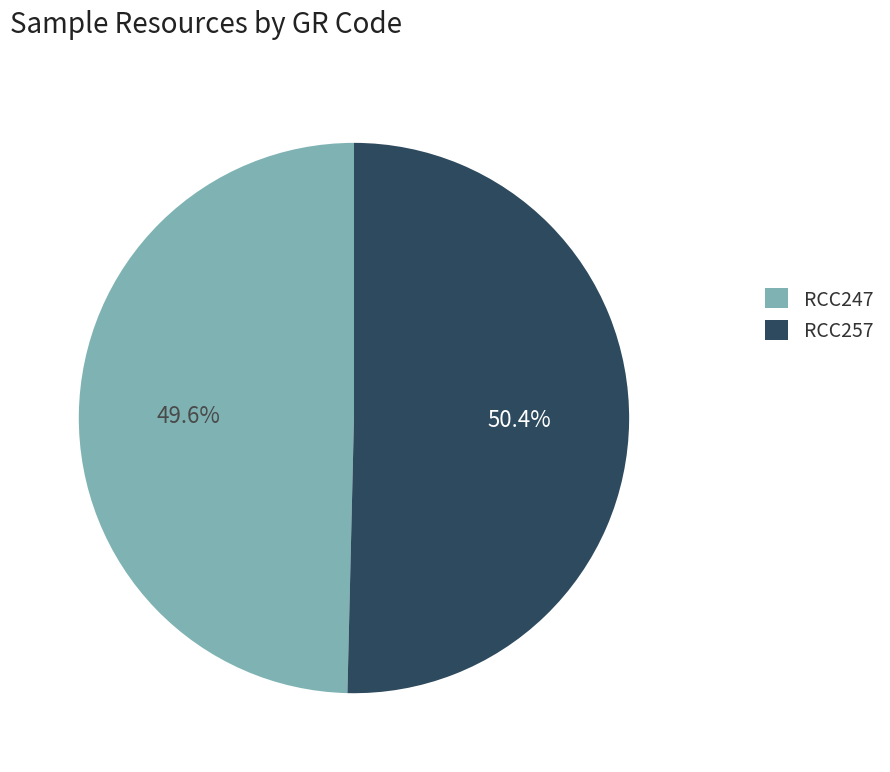

Is RCC247 the majority of the pie?

No